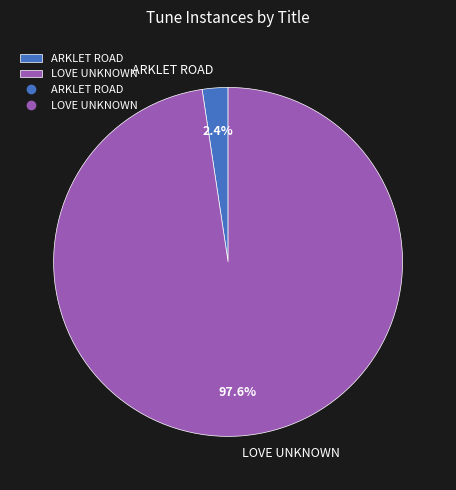

Between ARKLET ROAD and LOVE UNKNOWN, which is larger?

LOVE UNKNOWN